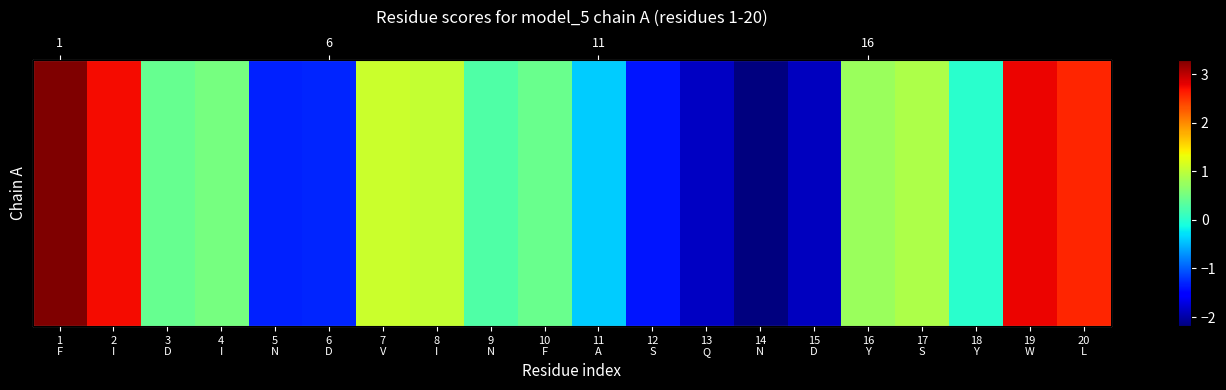

Which has a higher value, 3
D or 9
N?

3
D